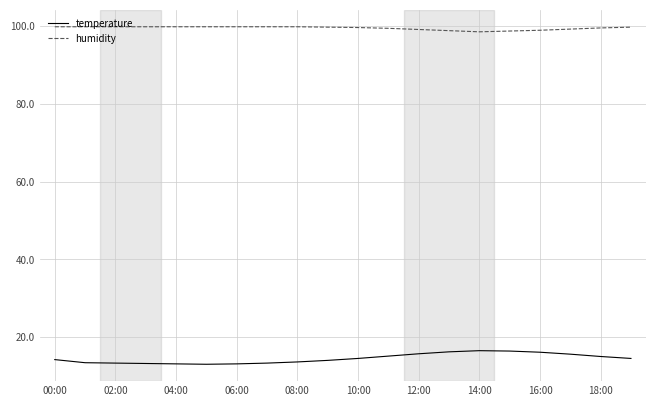

True or false: humidity and temperature cross at least once.

False